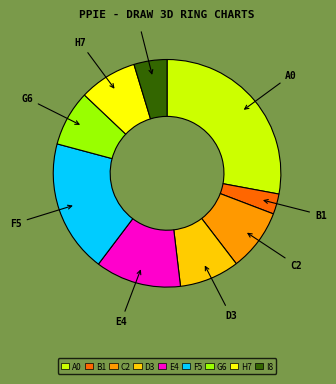

Which category has the biggest portion of the pie?

A0